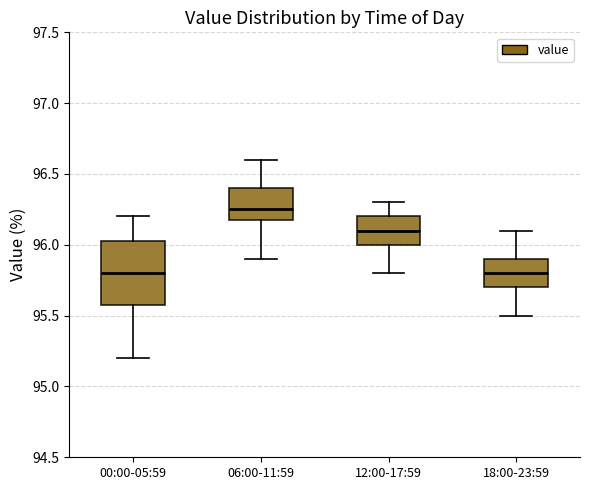

Reading left to right, transcribe this box plot: for each box, give where its median line is, the range the box spans, and where its two whiskers end, as read against the y-axis. The values are not printed on the chart, so give them approximately, as read against the axis.

00:00-05:59: median 95.80, box 95.60 to 96.05, whiskers 95.20 to 96.20
06:00-11:59: median 96.25, box 96.20 to 96.40, whiskers 95.90 to 96.60
12:00-17:59: median 96.10, box 96.00 to 96.20, whiskers 95.80 to 96.30
18:00-23:59: median 95.80, box 95.70 to 95.90, whiskers 95.50 to 96.10